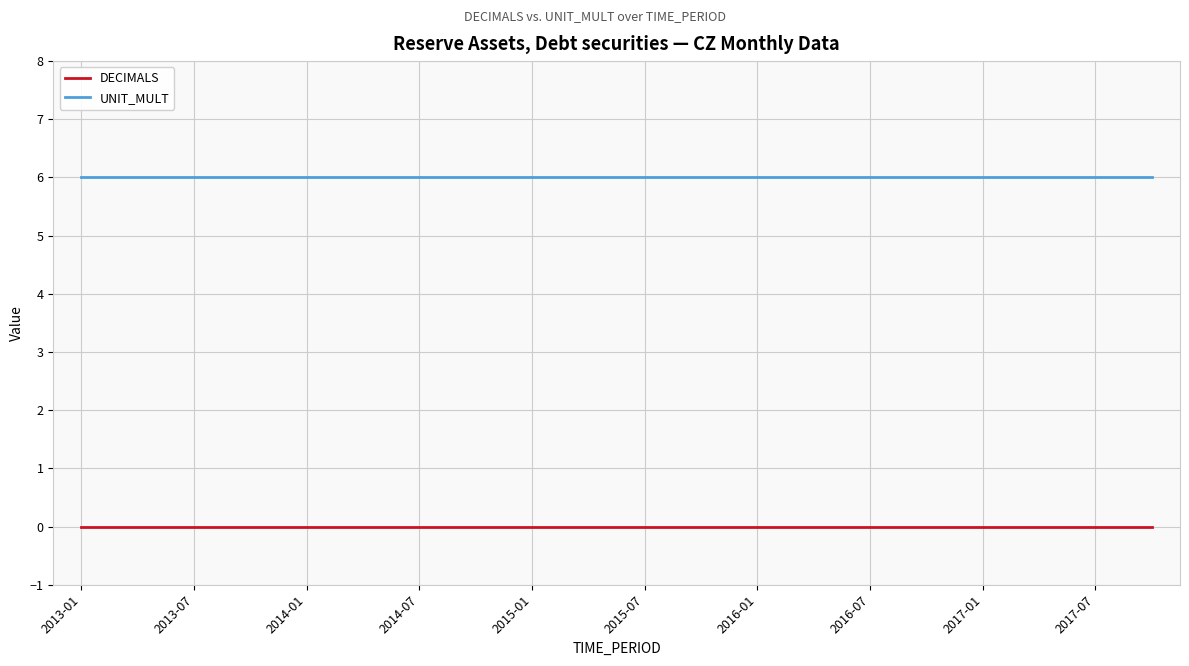

Rank the series by their maximum value, from highest to lowest.

UNIT_MULT, DECIMALS